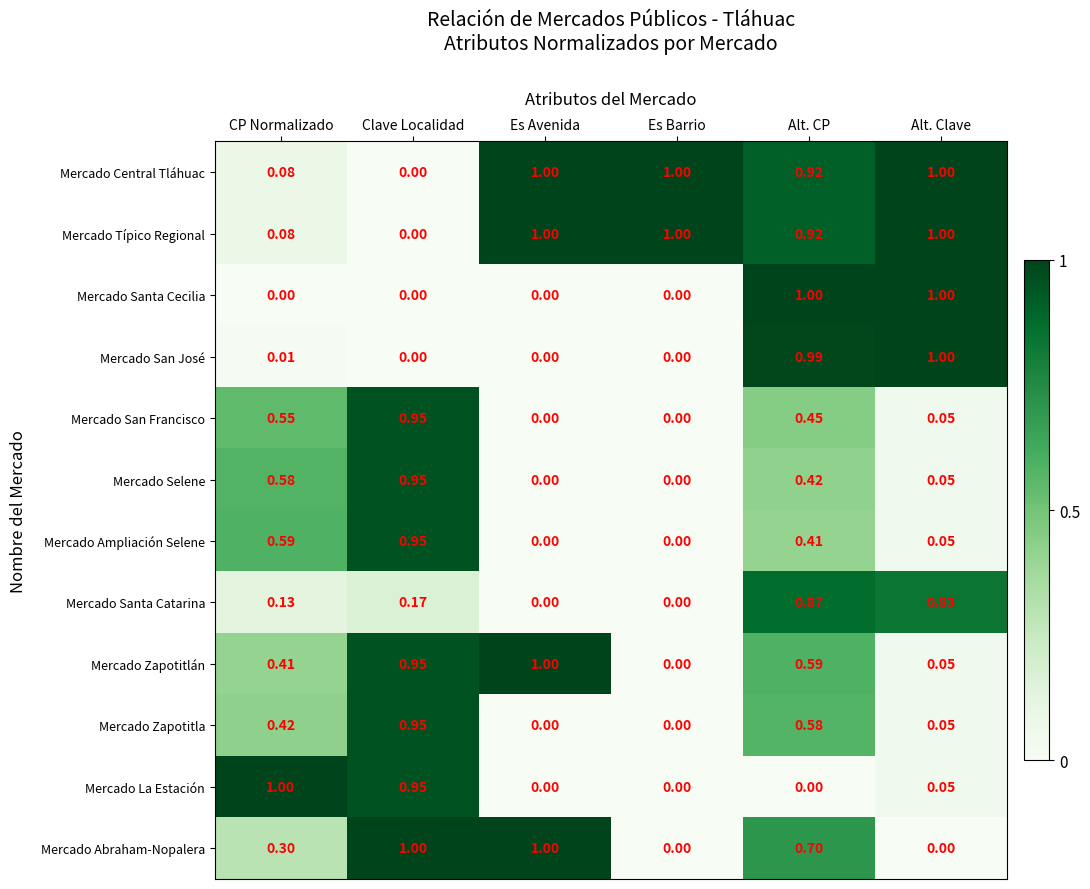

Is the value of Mercado Santa Catarina at CP Normalizado greater than the value of Mercado San José at Alt. Clave?

No